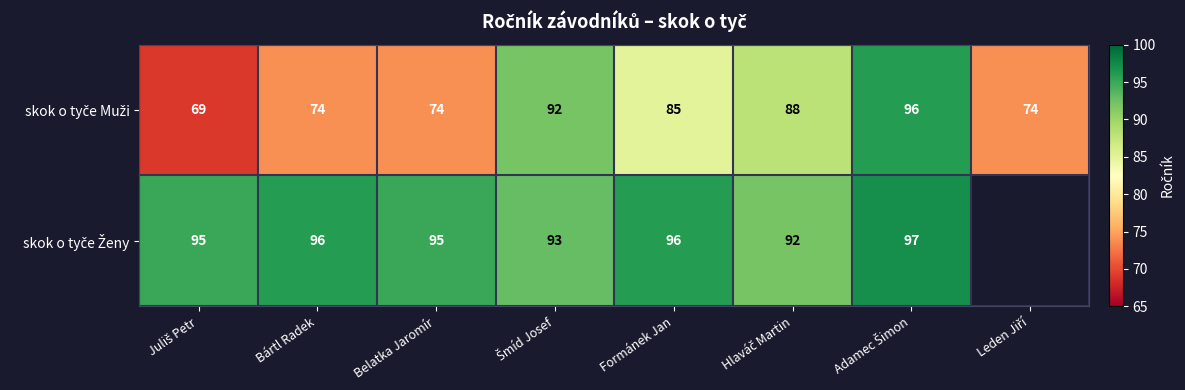

What is the total value across all series at Belatka Jaromír?

169